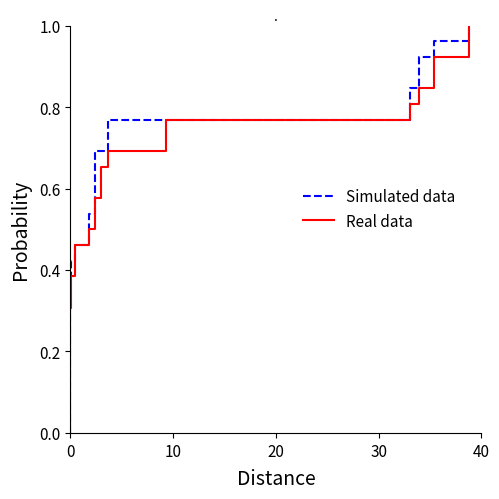

Which series has the largest total across all categories?

Simulated data